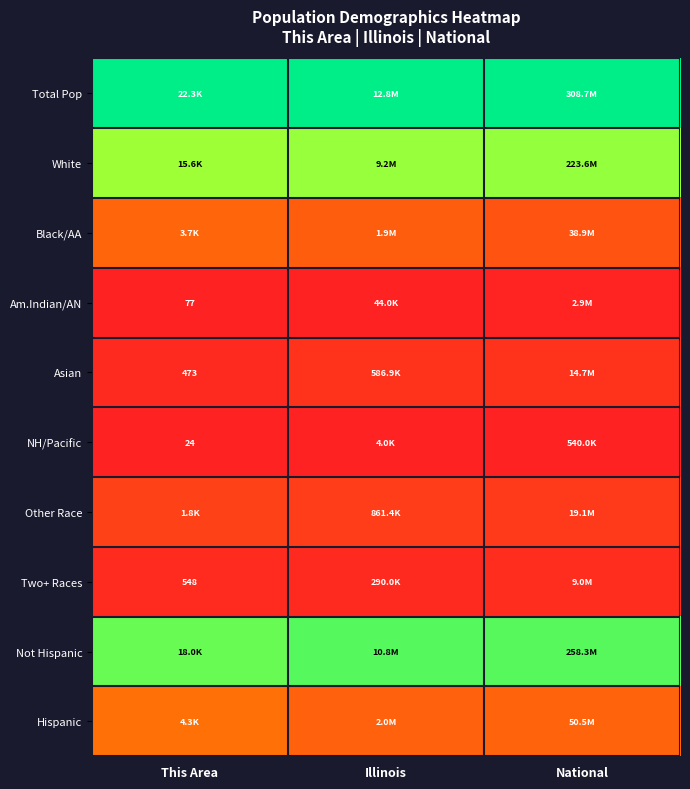

List the series in order of their peak value, lowest first.

NH/Pacific, Am.Indian/AN, Two+ Races, Asian, Other Race, Black/AA, Hispanic, White, Not Hispanic, Total Pop